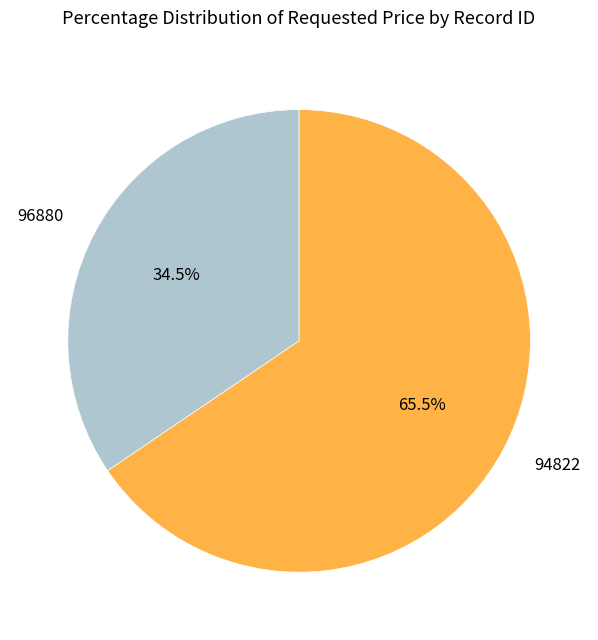

Which slice is the largest?

94822